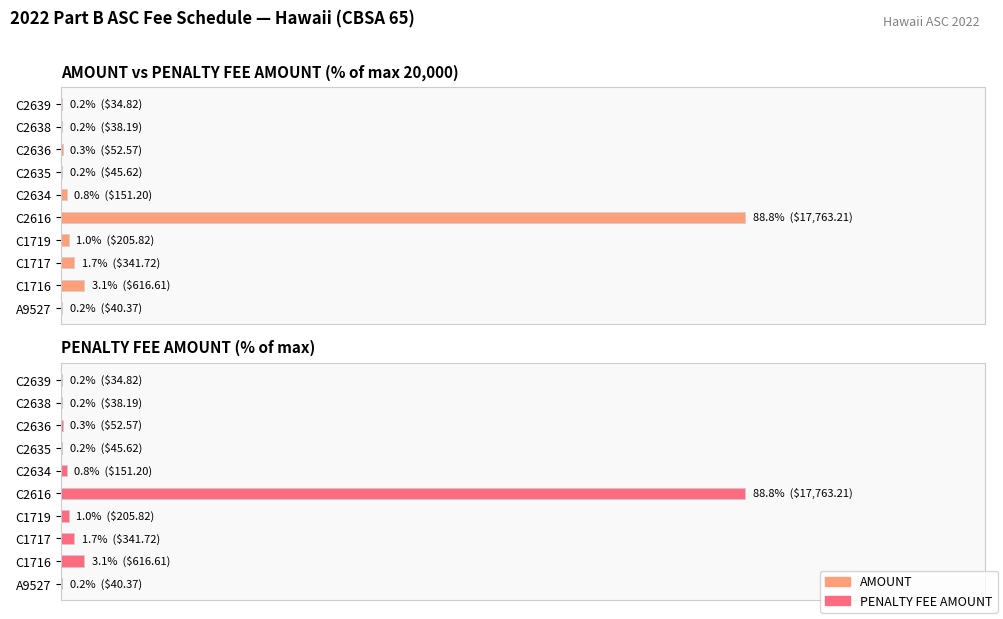

What is the value of the AMOUNT bar at the 8th from the left?

0.3